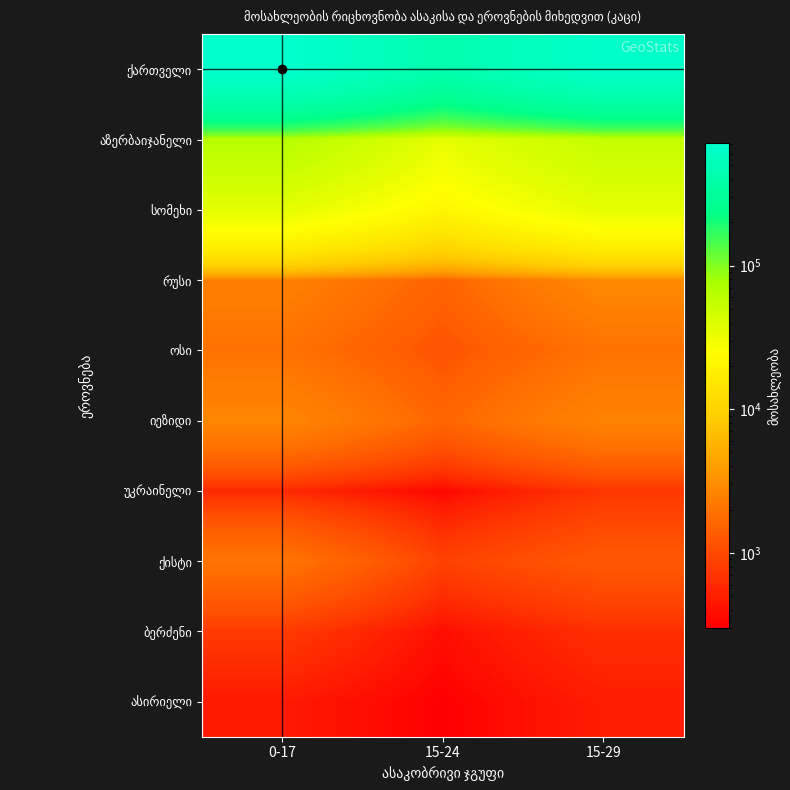

Which label corresponds to the largest value in the chart?

0-17